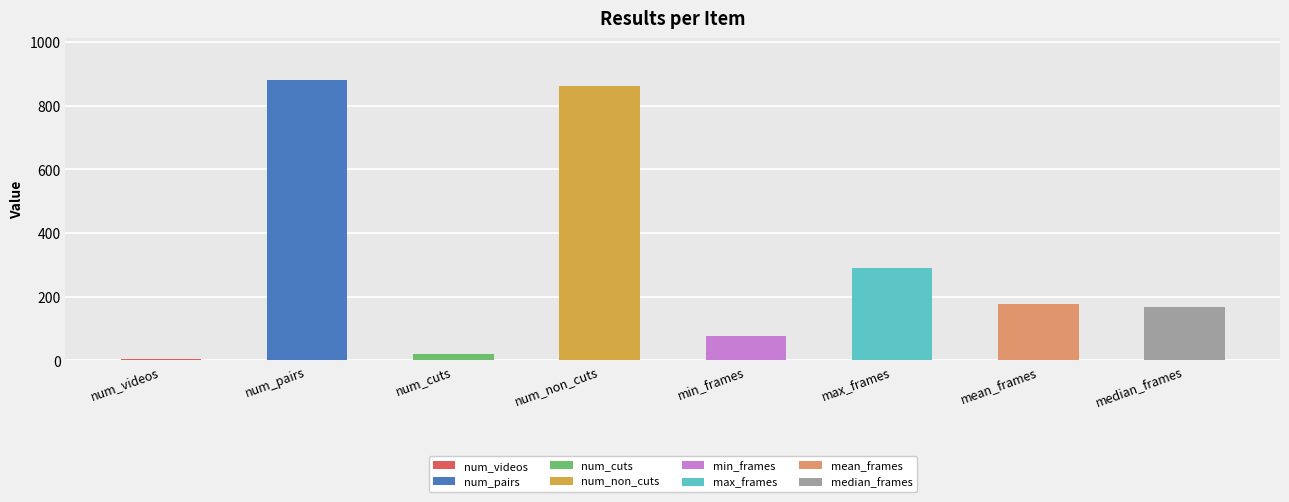

Which label corresponds to the largest value in the chart?

num_pairs